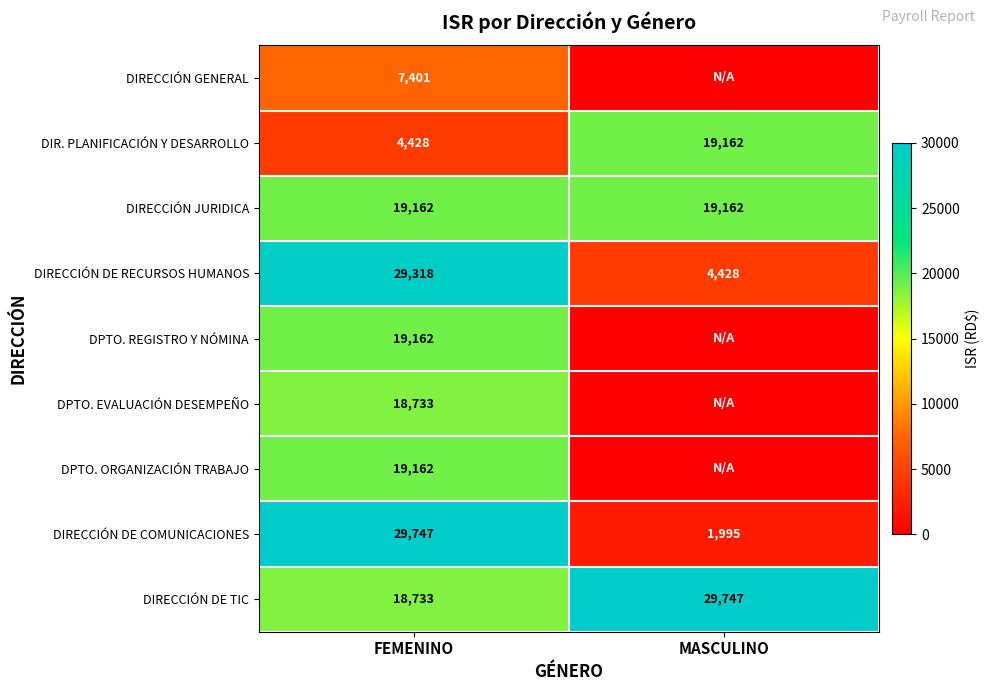

What is the total value across all series at FEMENINO?

165846